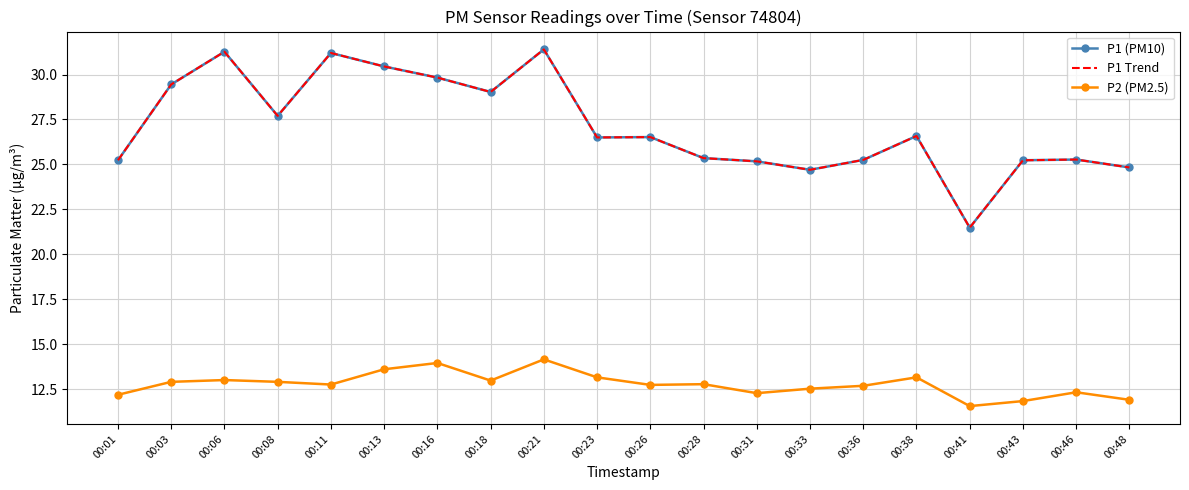

Rank the series by their maximum value, from lowest to highest.

P2 (PM2.5), P1 (PM10), P1 Trend